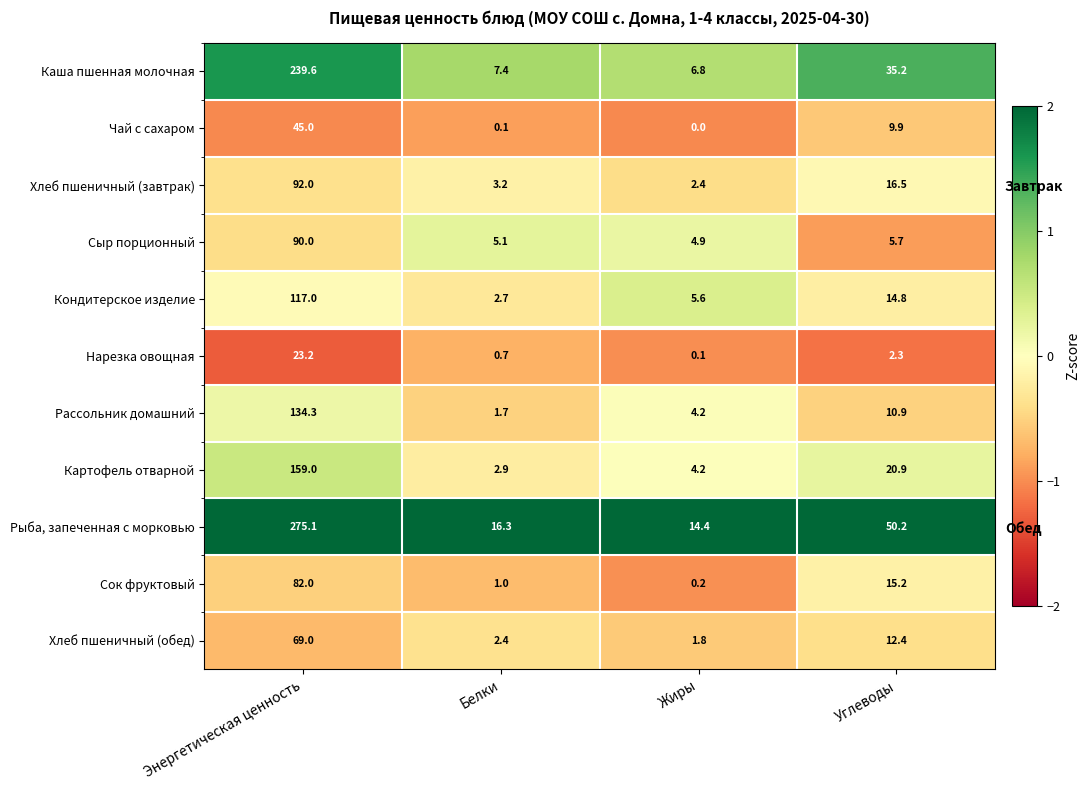

Which series has the largest total across all categories?

Рыба, запеченная с морковью